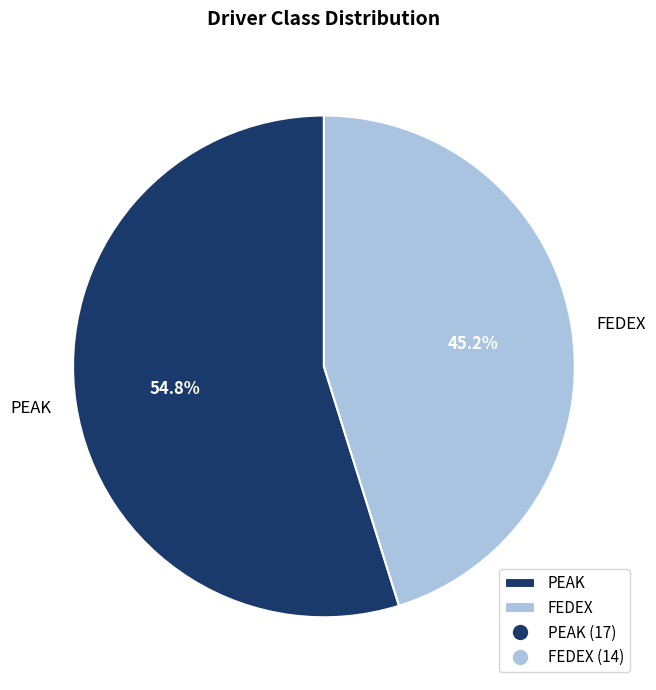

Is the sum of FEDEX and PEAK greater than half?

Yes